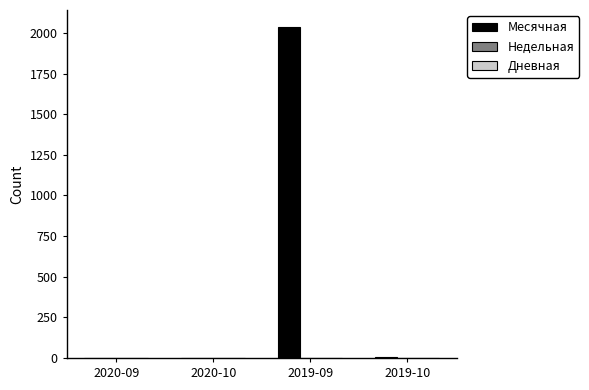

What is the spread (max minus min) of values at 2019-09?

2039